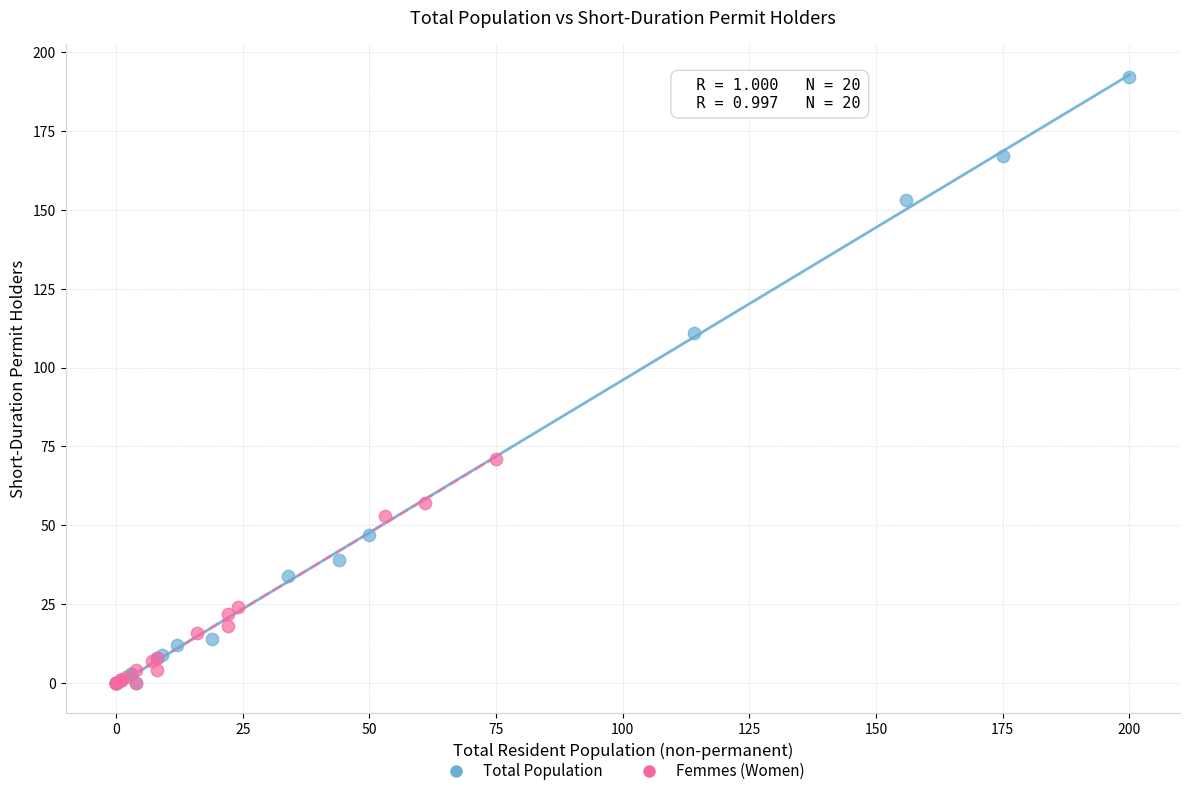

Which series contains the highest Y value?

Total Population